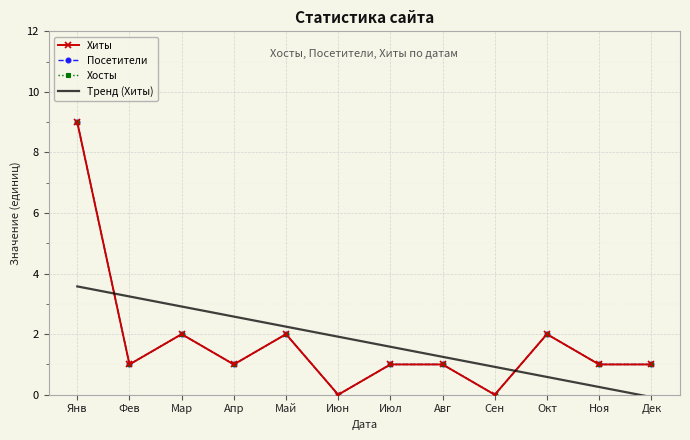

What are all the series names shown in the legend?

Хиты, Посетители, Хосты, Тренд (Хиты)